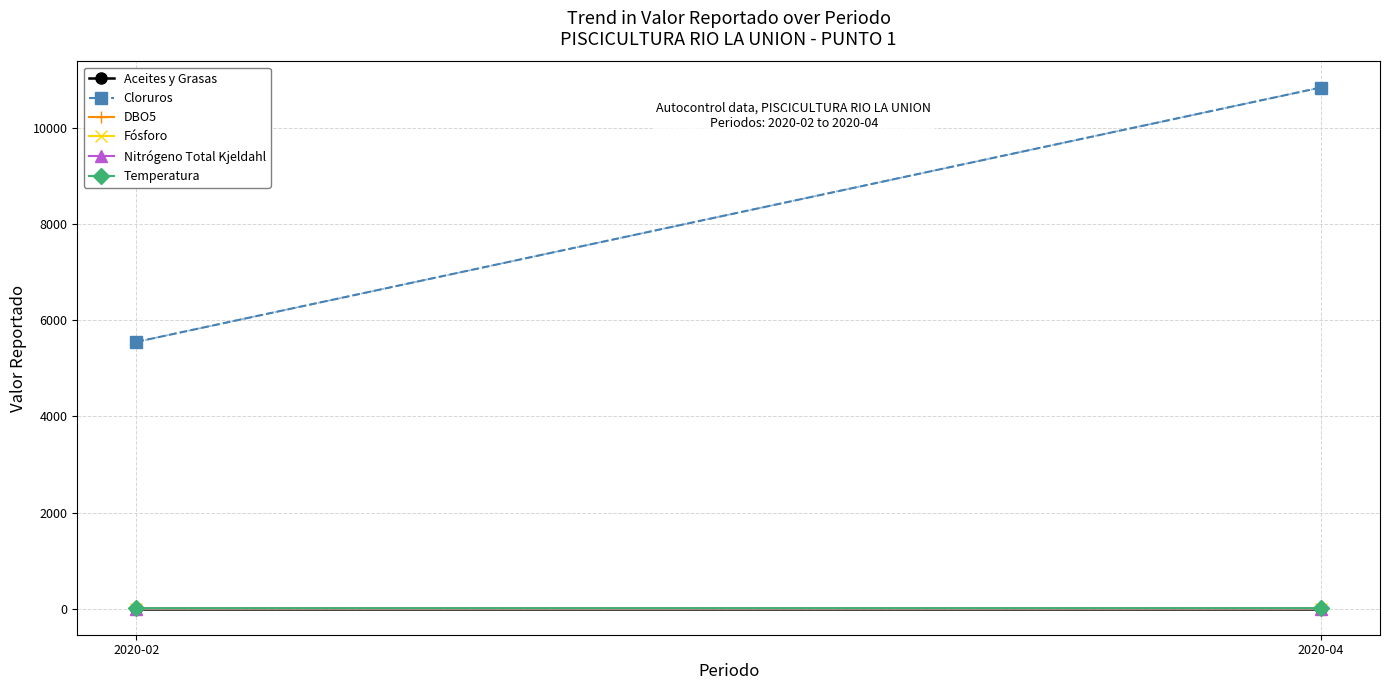

Between 2020-02 and 2020-04, which series saw the biggest shift?

Cloruros